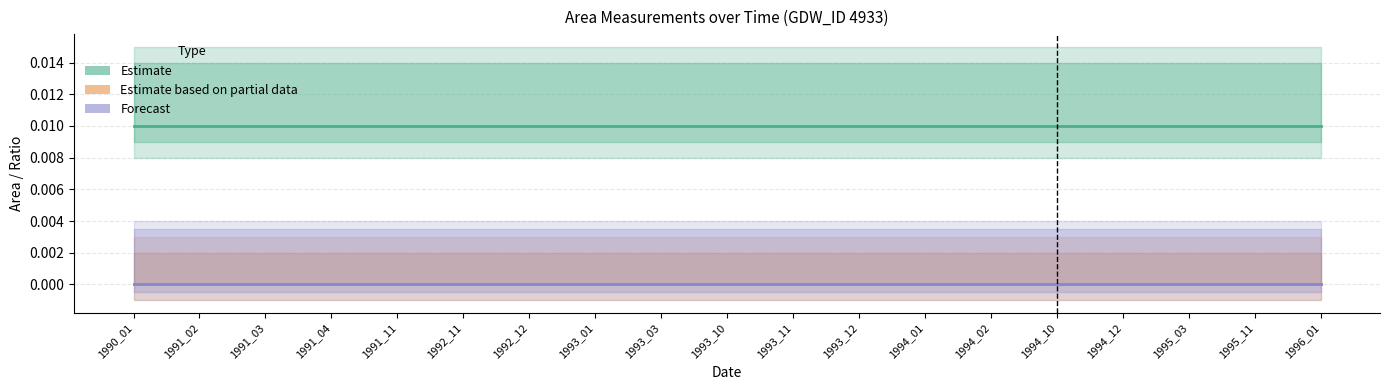

True or false: Forecast has more than 0 interior local peaks.

False